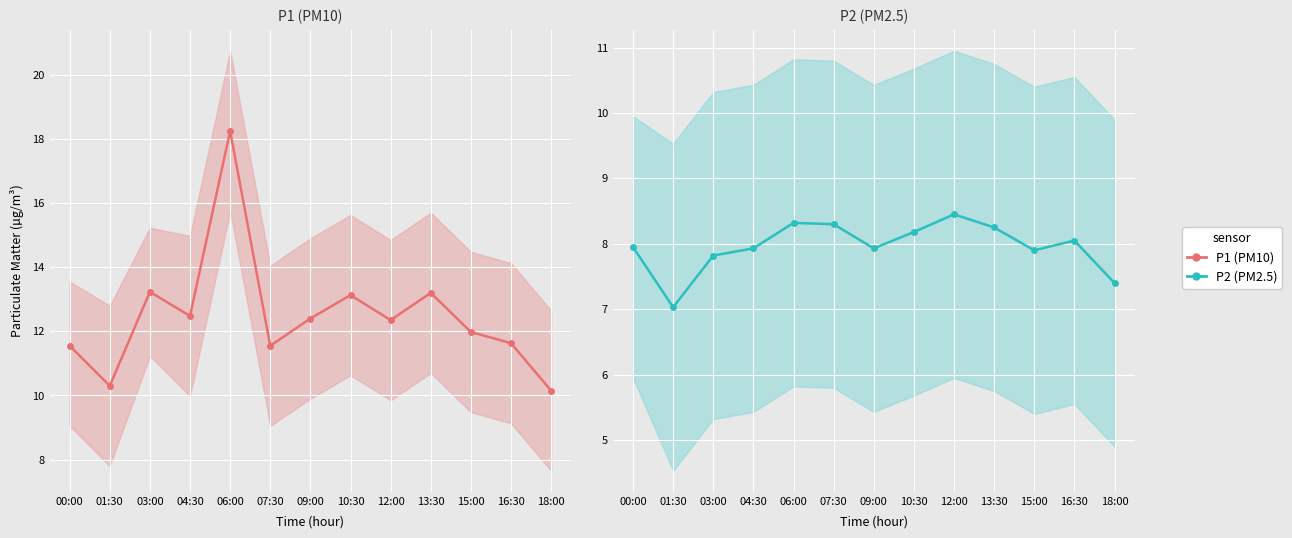

At 09:00, list the series in order from smallest to largest.

P2 (PM2.5), P1 (PM10)